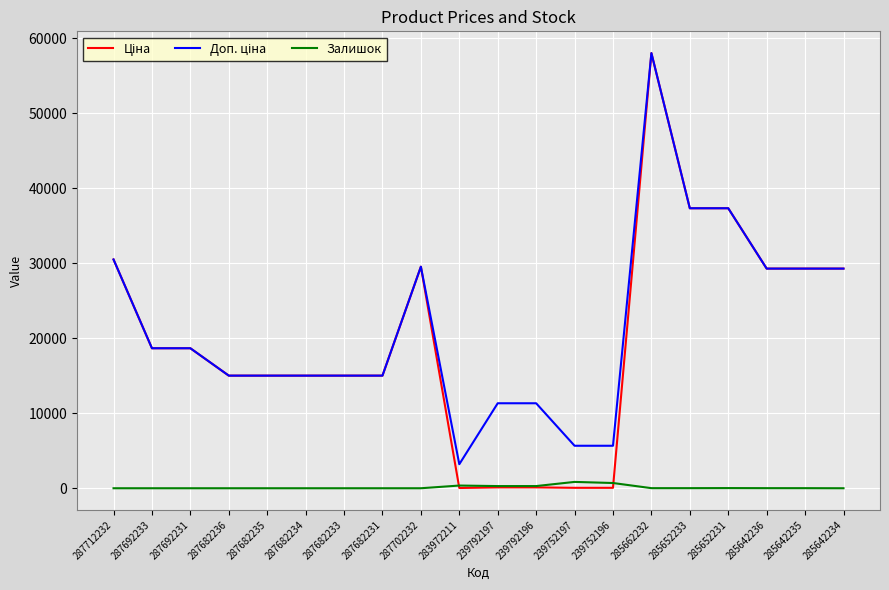

Which label corresponds to the largest value in the chart?

285662232